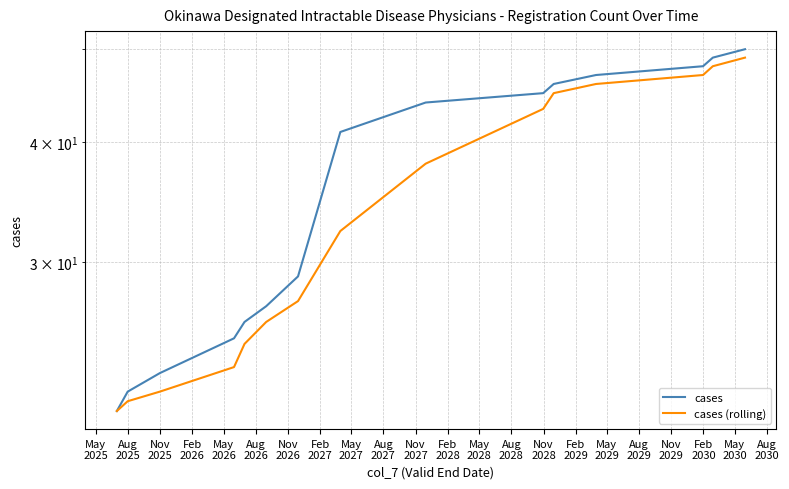

At which label does cases (rolling) reach its minimum?

May
2025